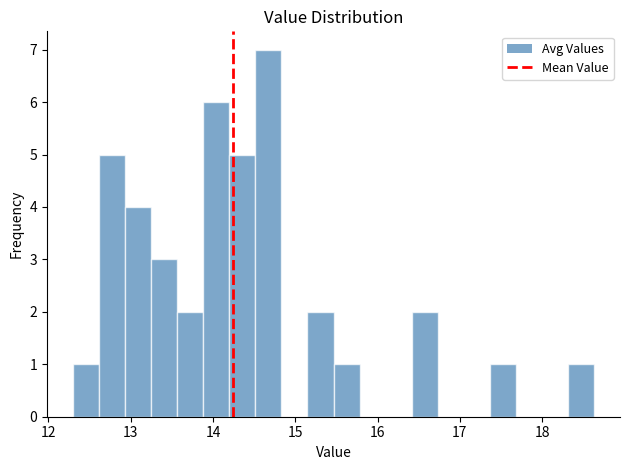

Around what value on the x-axis is the tallest bar? Give the approximate position of its centre, as read against the axis.

14.7